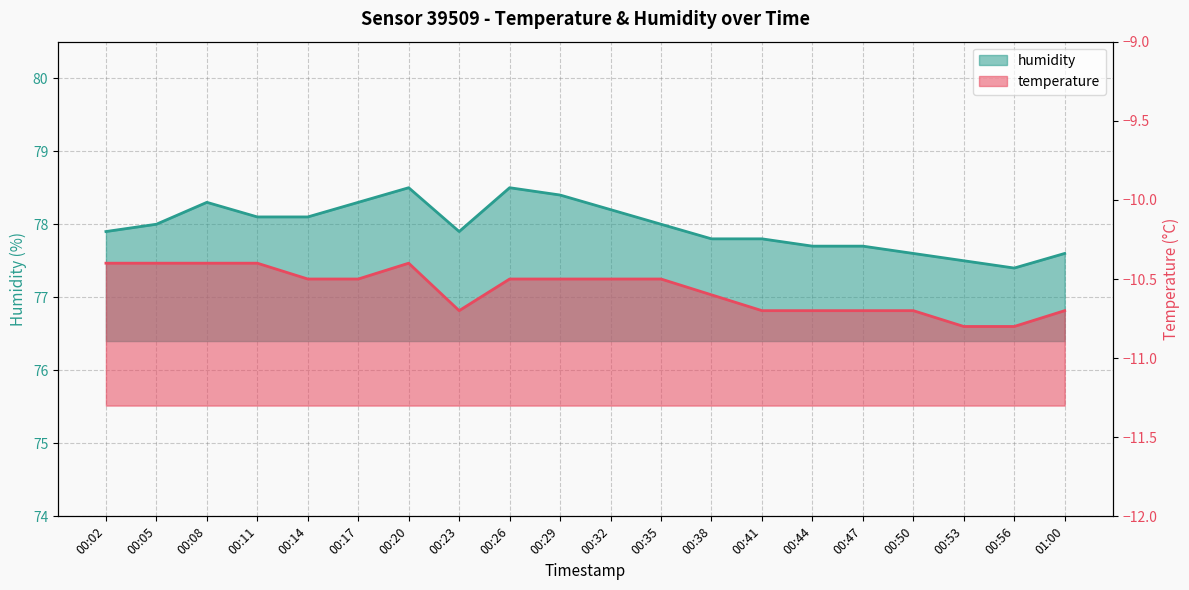

In humidity, how many points are lower than both neighbors (excluding endpoints)?

2